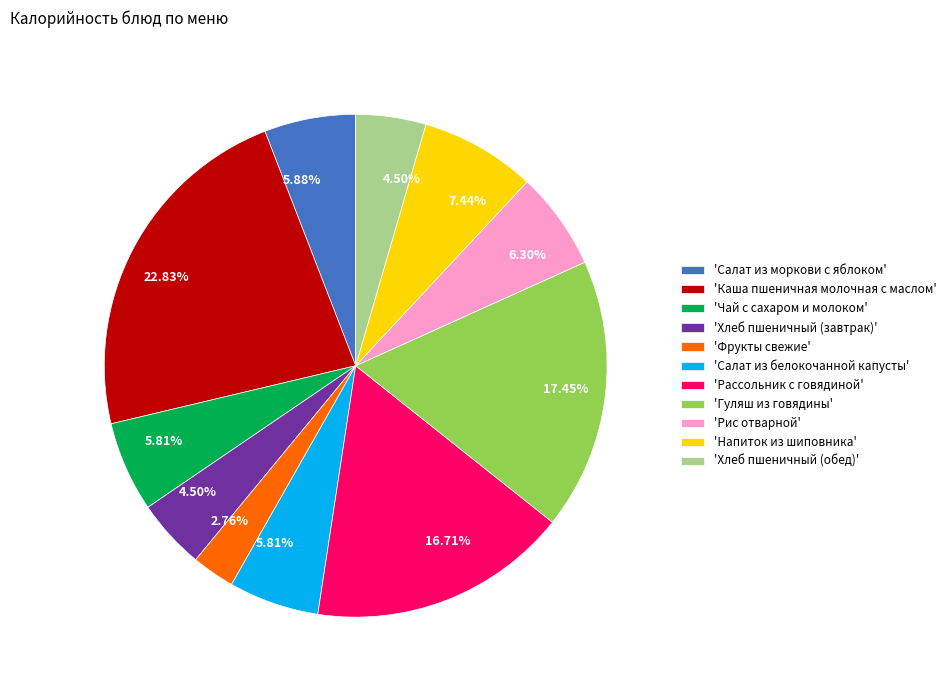

Which has a higher value, 'Напиток из шиповника' or 'Хлеб пшеничный (завтрак)'?

'Напиток из шиповника'